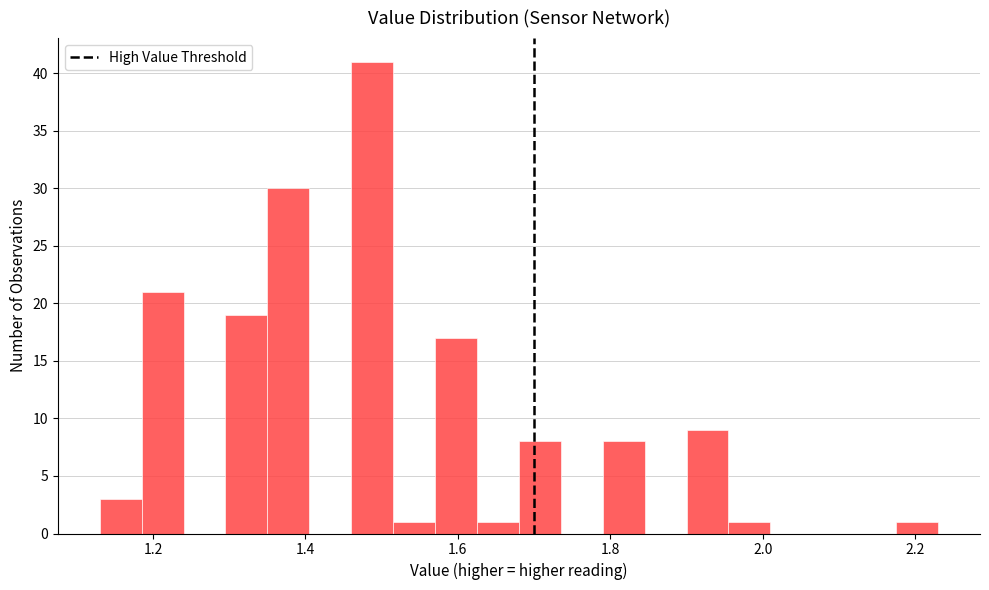

Read against the x-axis, roughly where is the centre of the tallest bar?

1.48